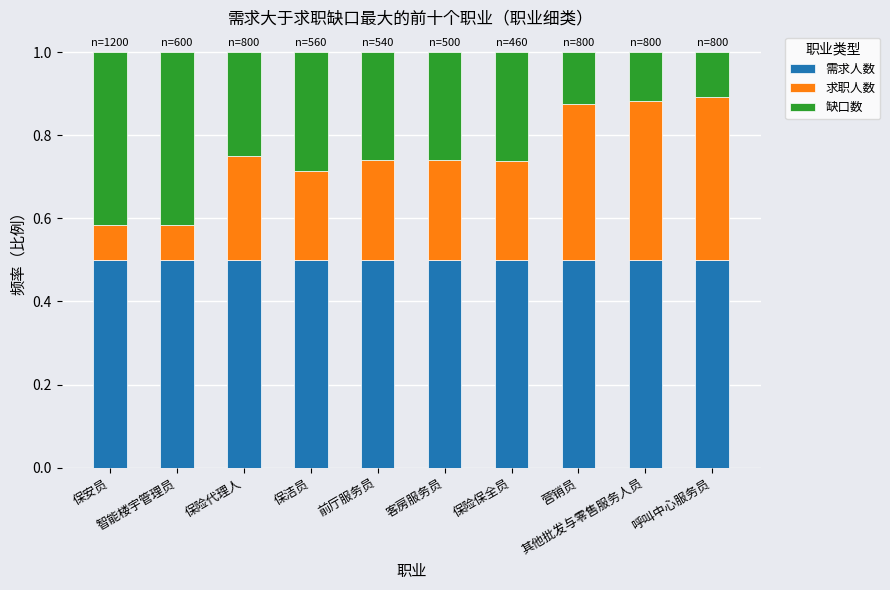

What is the sum of all 需求人数 values?

5.0